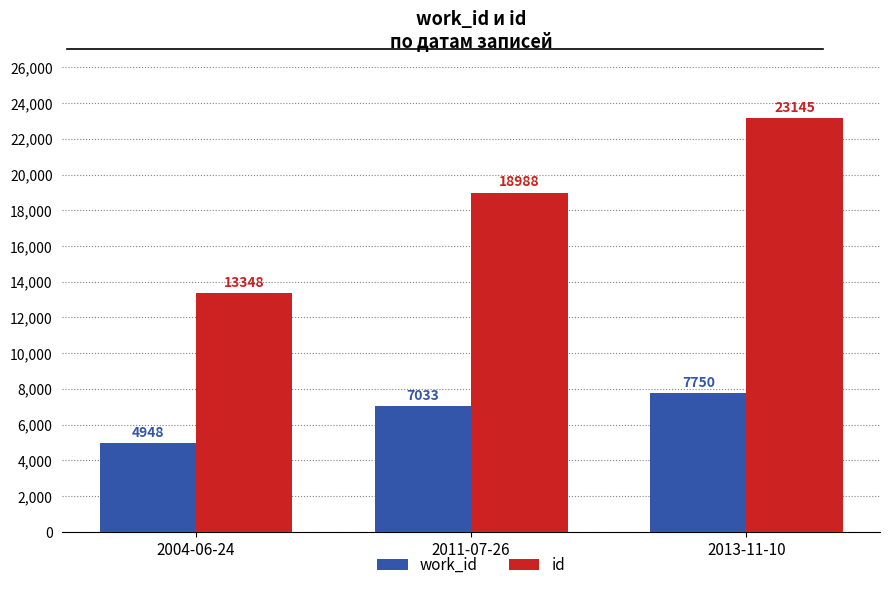

How many distinct data groups are displayed?

2